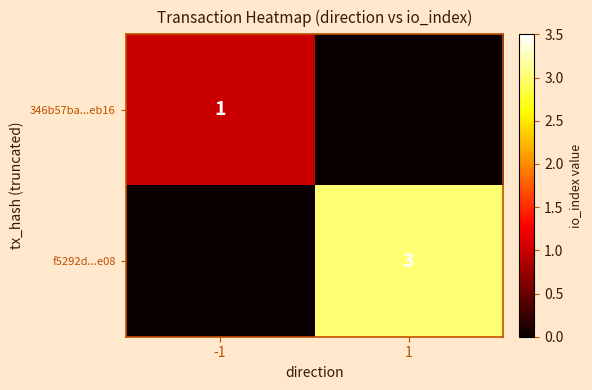

The f5292d...e08 series shows 4 at 1. True or false?

False